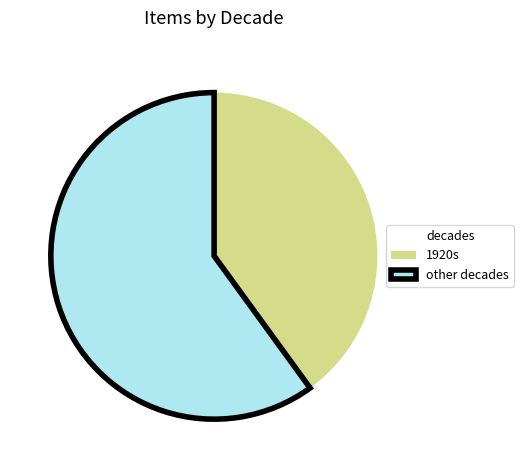

Count the number of slices in the pie.

2